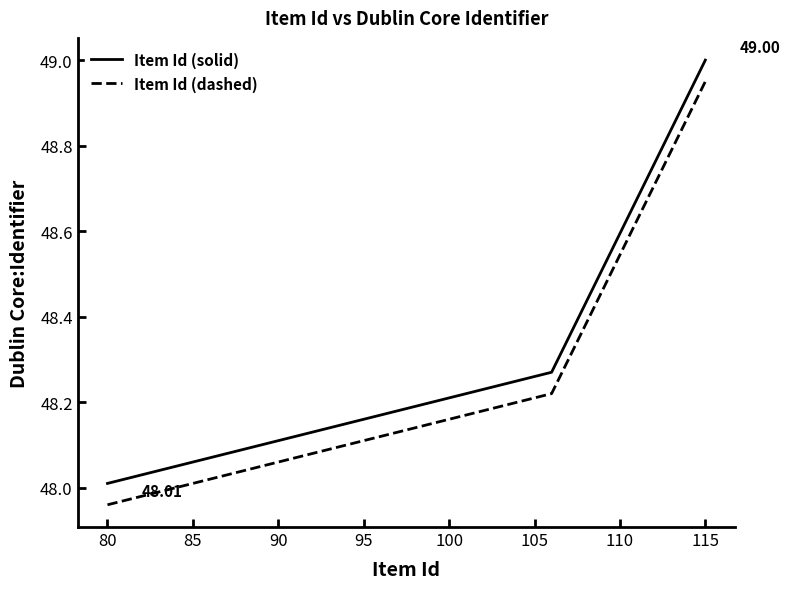

List the series in order of their peak value, highest first.

Item Id (solid), Item Id (dashed)